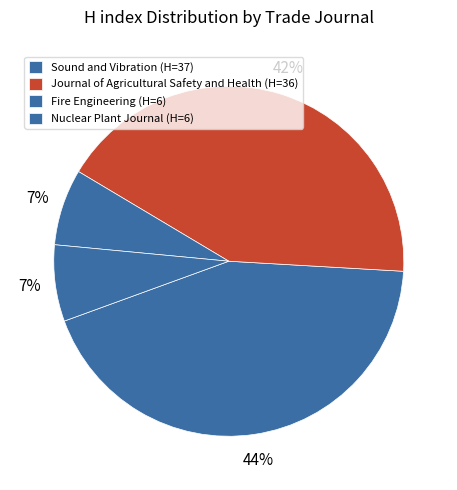

What is the change in value from Journal of Agricultural Safety and Health to Fire Engineering?

-30